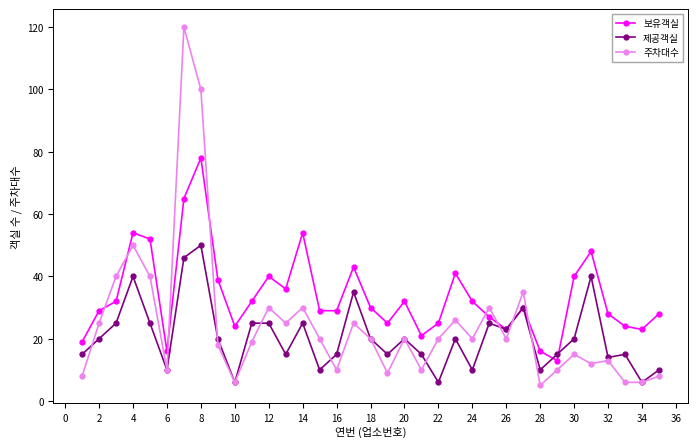

True or false: 주차대수 has more than 0 points higher than both neighbors.

True